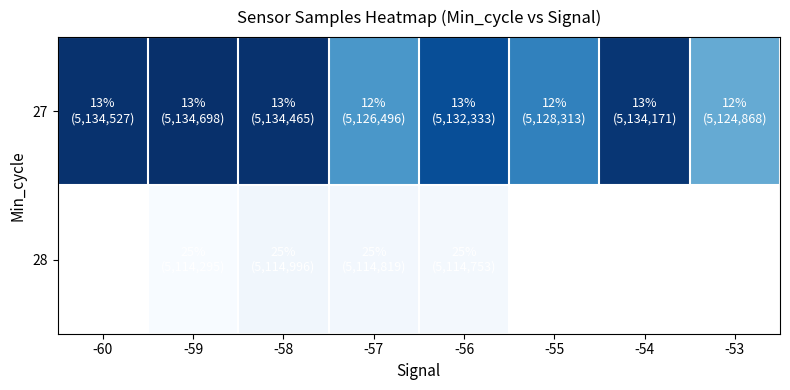

Which series has the largest total across all categories?

27